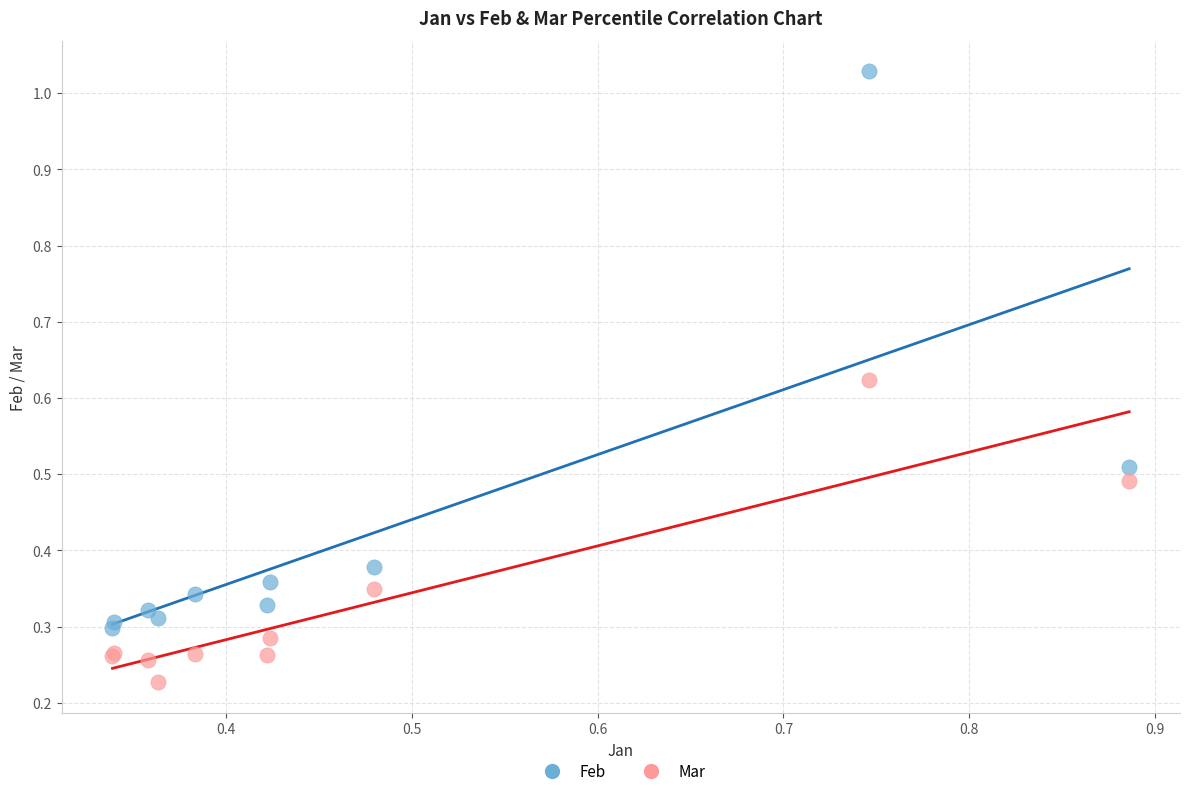

Which series reaches the minimum Y coordinate?

Mar